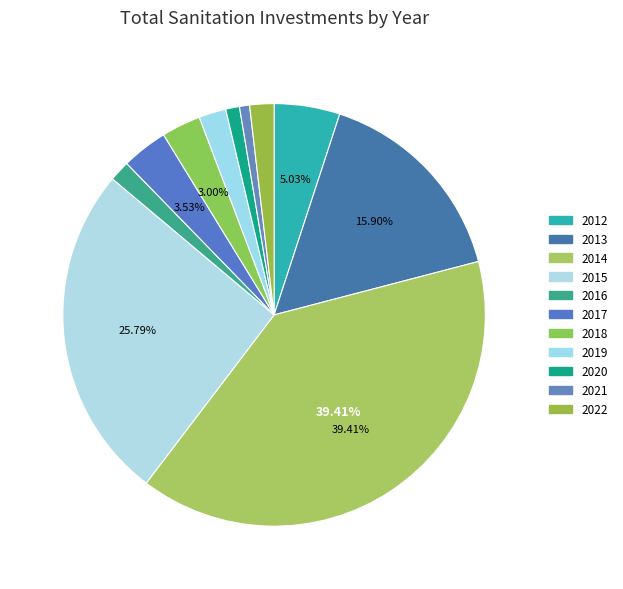

Is the sum of 2016 and 2017 greater than half?

No